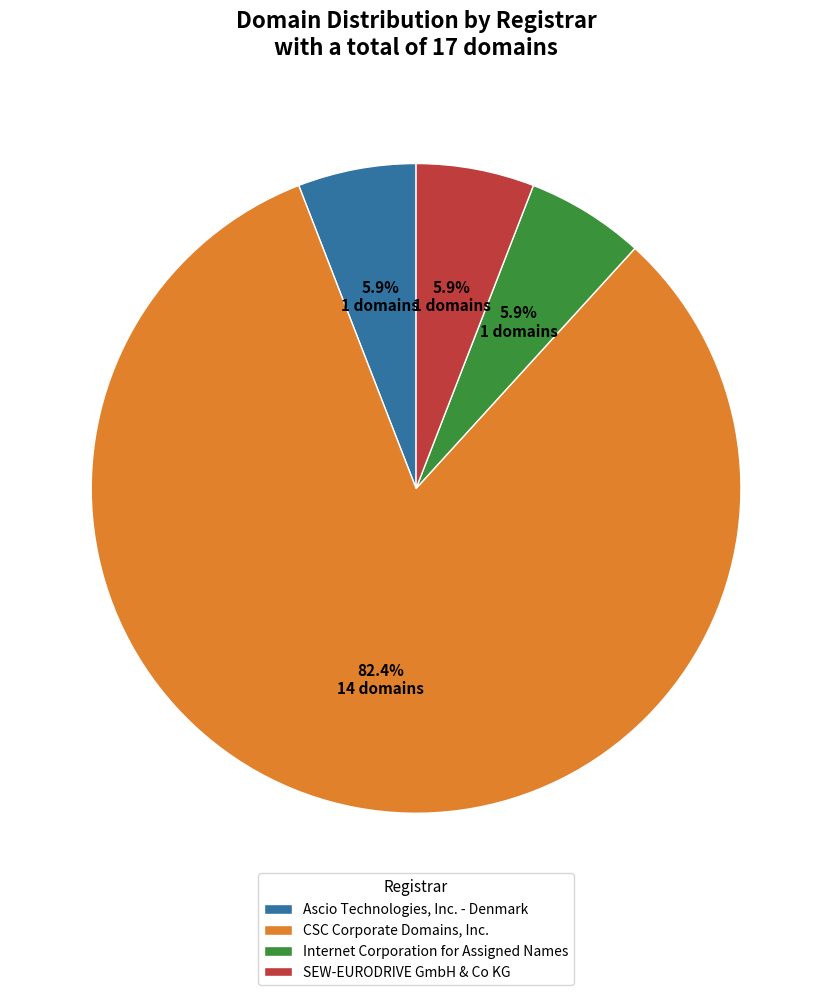

Which slice is the largest?

CSC Corporate Domains, Inc.